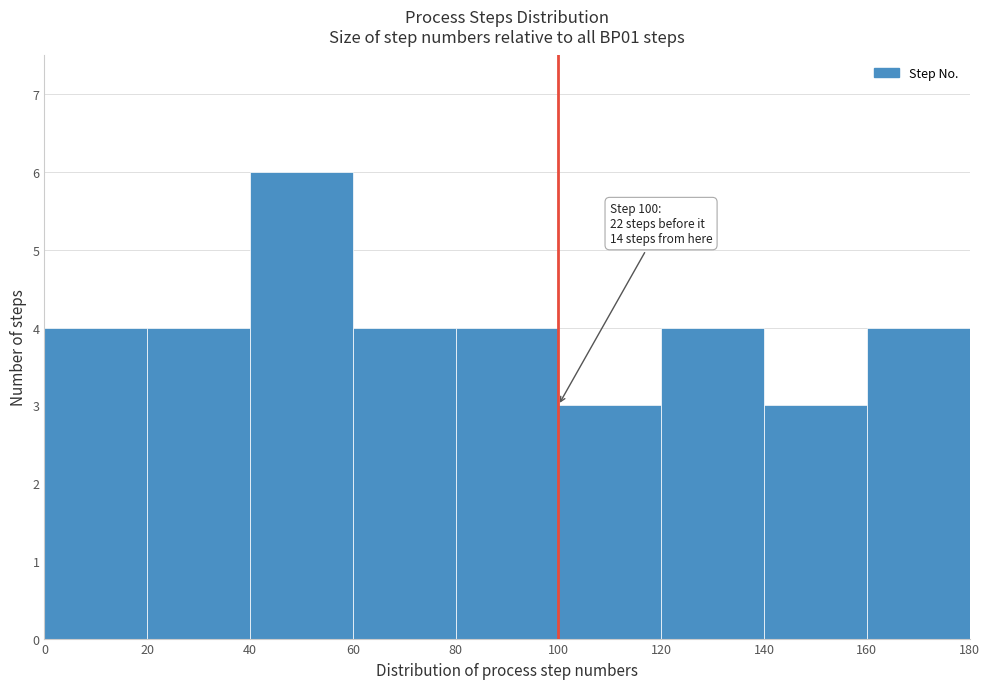

Over which range of the x-axis is the bar tallest?

40 to 60